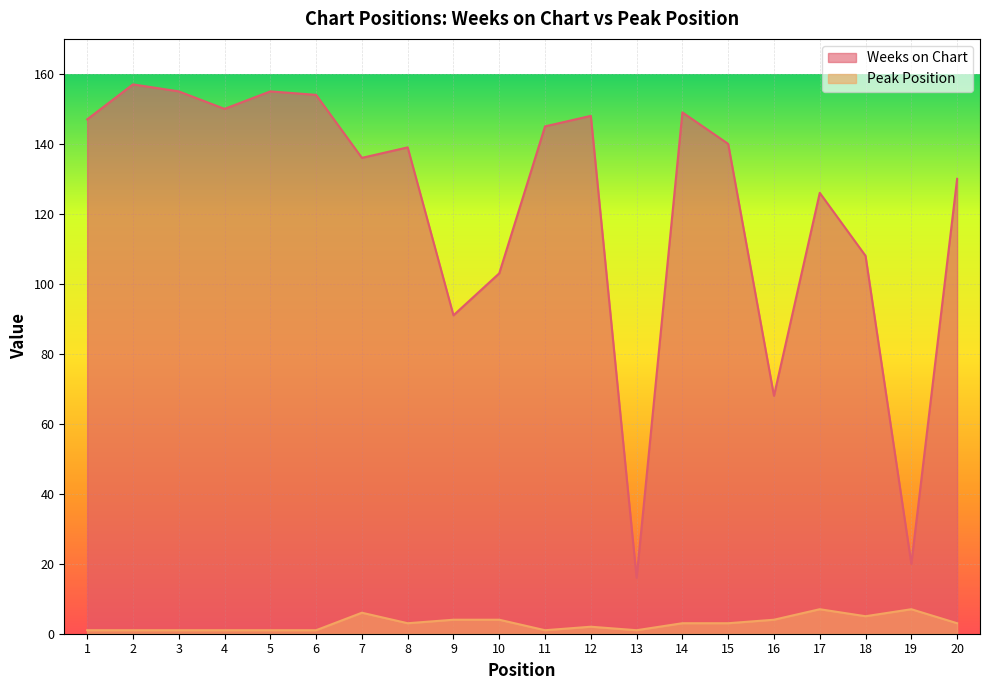

What is the difference between the maximum and second lowest values in the Peak Position series?

6